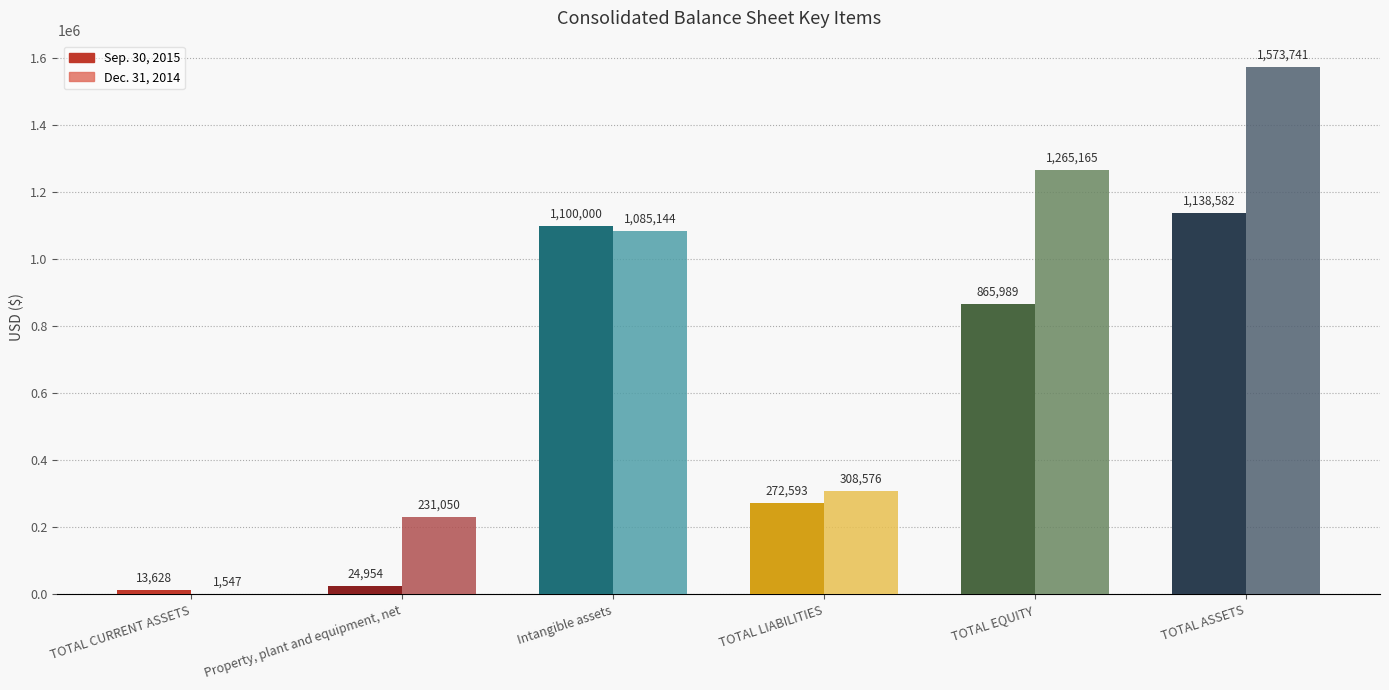

How many series are shown in this chart?

2